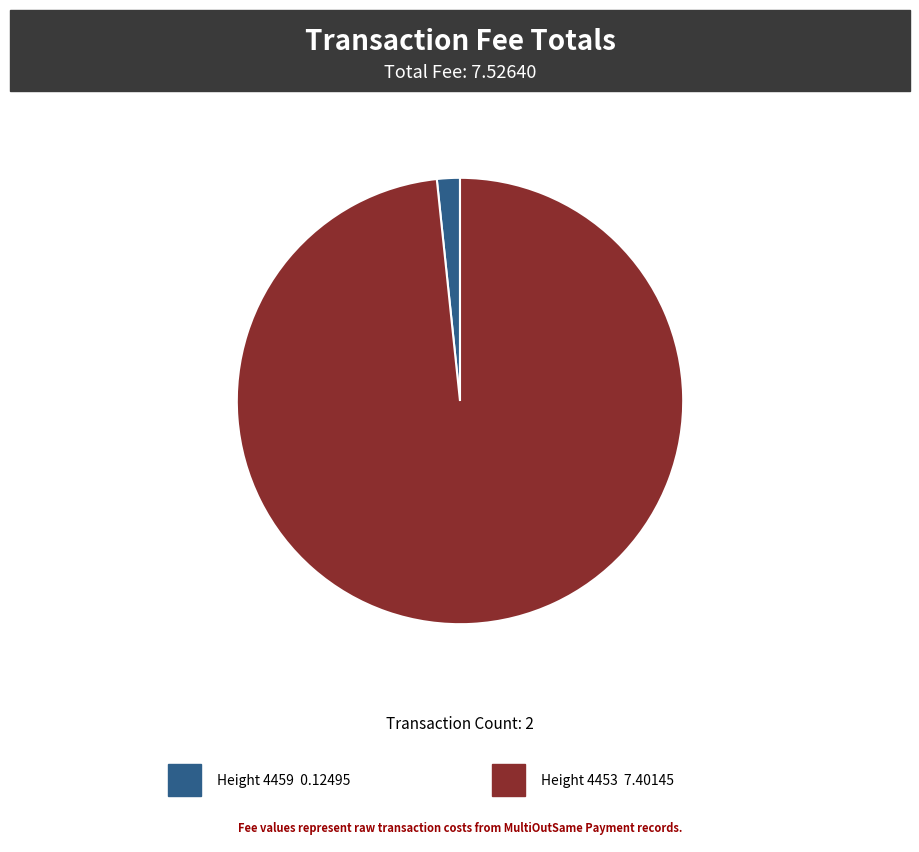

Count the number of slices in the pie.

2